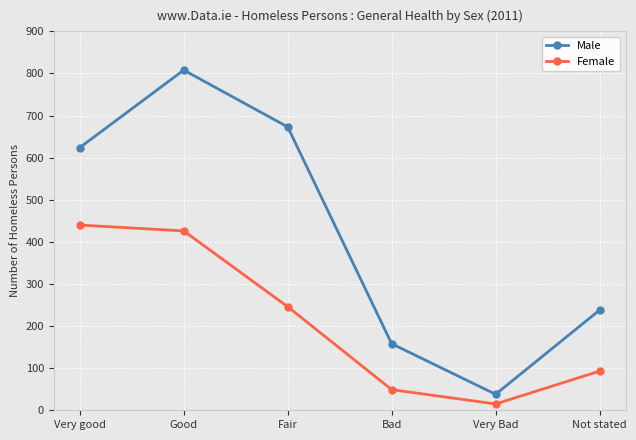

List the labels in order of Male value, largest first.

Good, Fair, Very good, Not stated, Bad, Very Bad